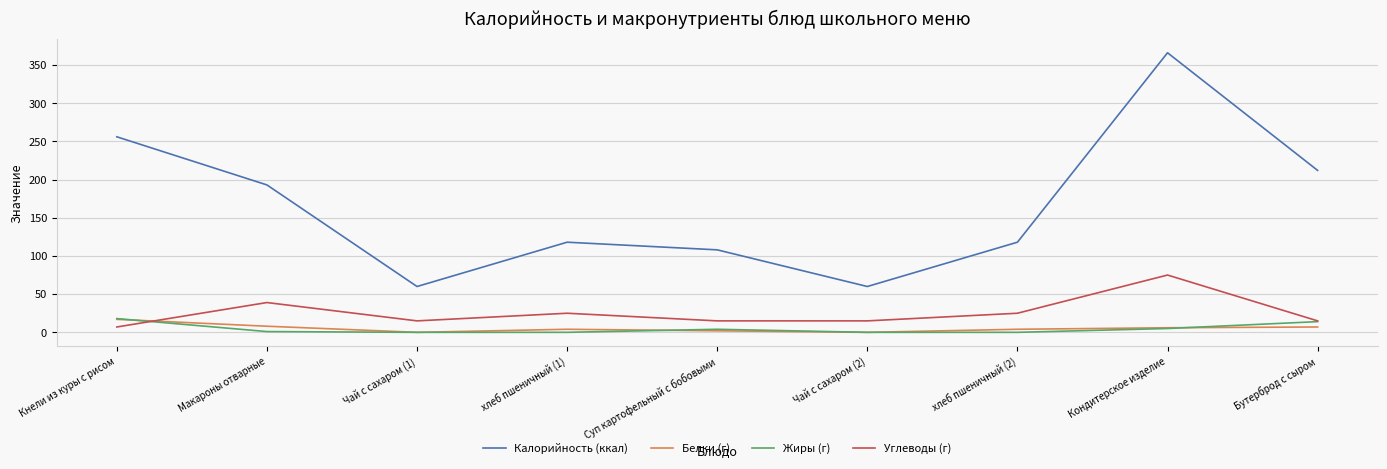

Which series has the largest range (max minus min)?

Калорийность (ккал)